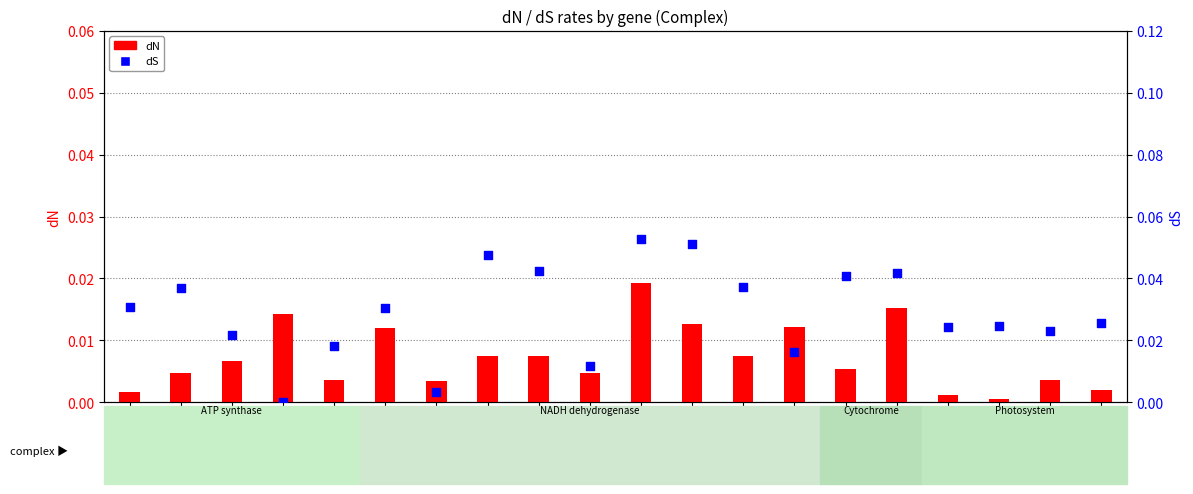

Which series has the largest total across all categories?

dS